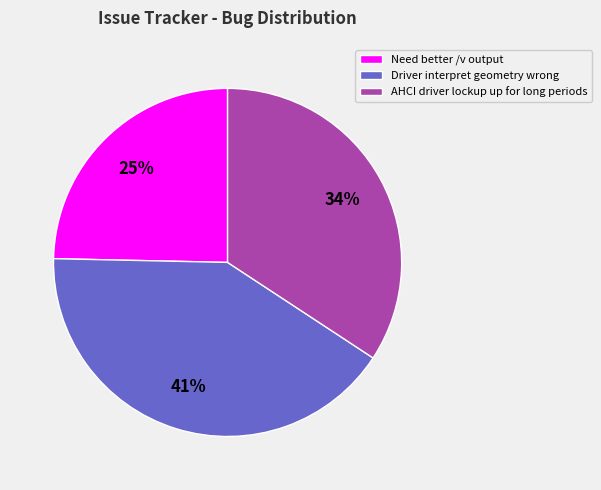

Which category has the smallest portion of the pie?

Need better /v output